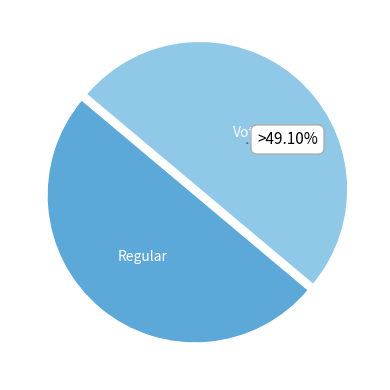

How many slices are in this pie chart?

2